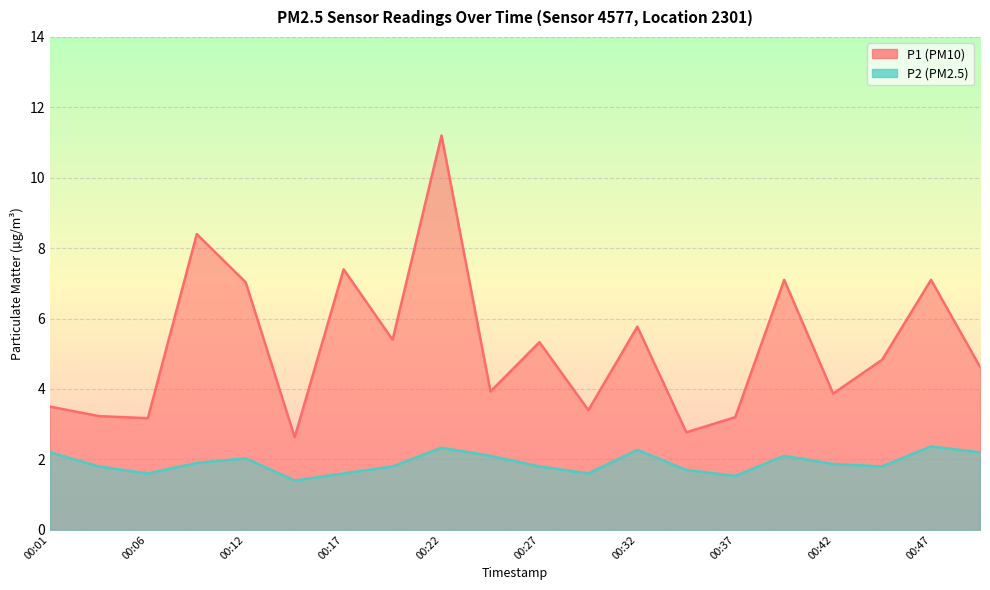

The value of P1 at 00:47 is 7.1. True or false?

True